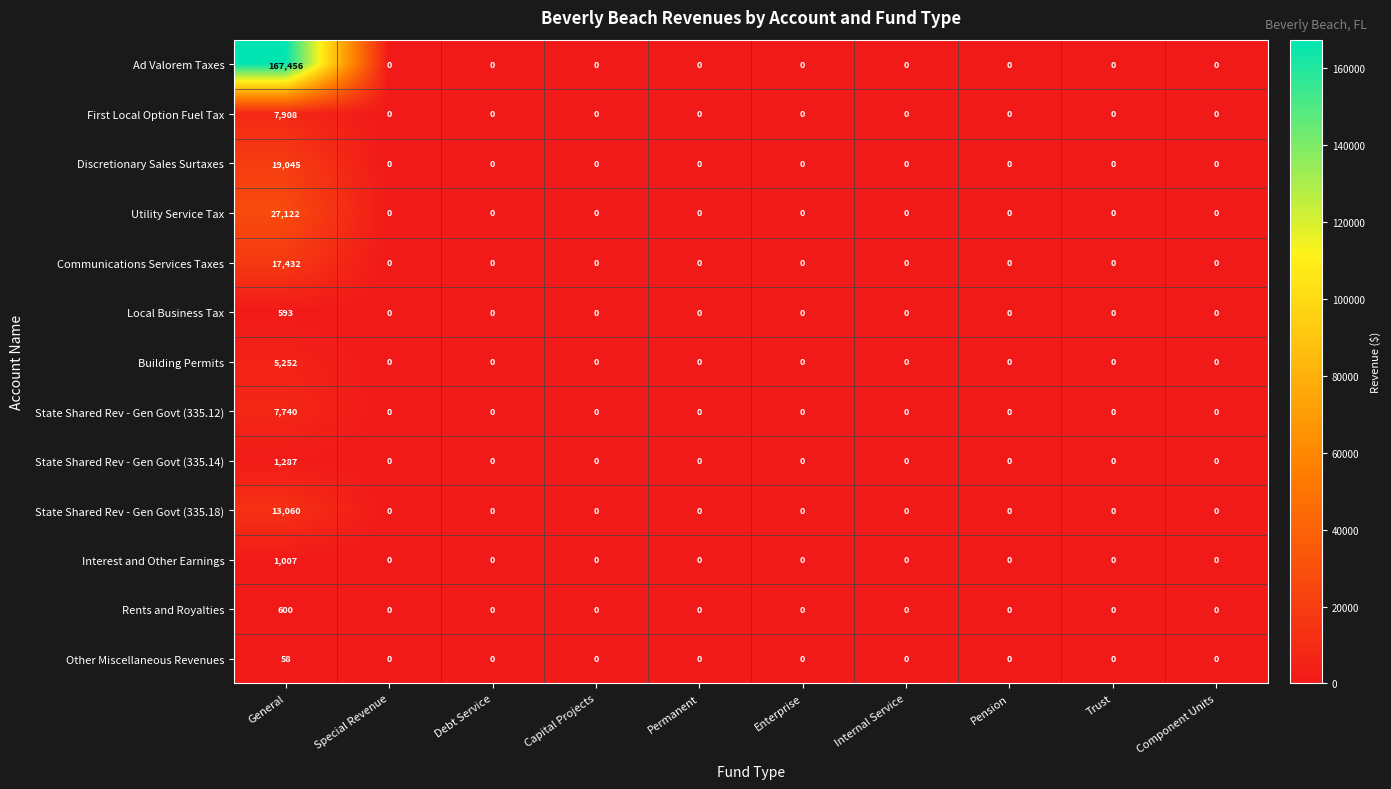

List the series in order of their peak value, highest first.

Ad Valorem Taxes, Utility Service Tax, Discretionary Sales Surtaxes, Communications Services Taxes, State Shared Rev - Gen Govt (335.18), First Local Option Fuel Tax, State Shared Rev - Gen Govt (335.12), Building Permits, State Shared Rev - Gen Govt (335.14), Interest and Other Earnings, Rents and Royalties, Local Business Tax, Other Miscellaneous Revenues